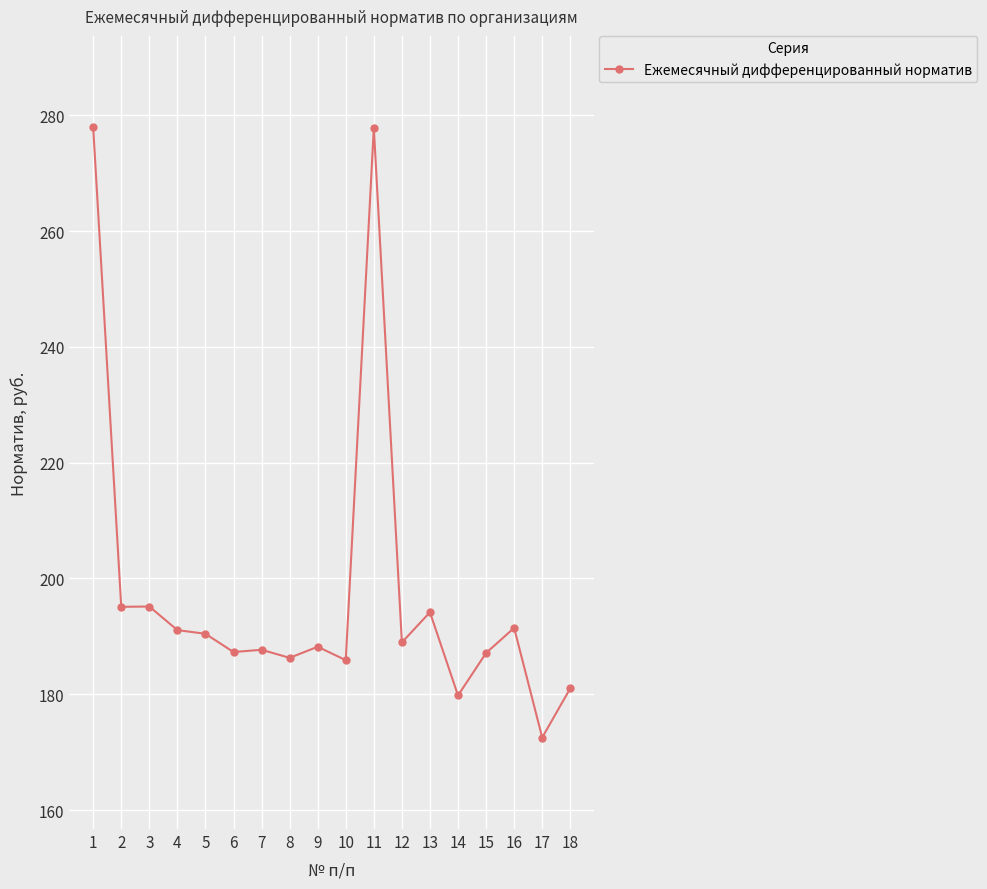

Is this an area chart (filled region under the line)?

No